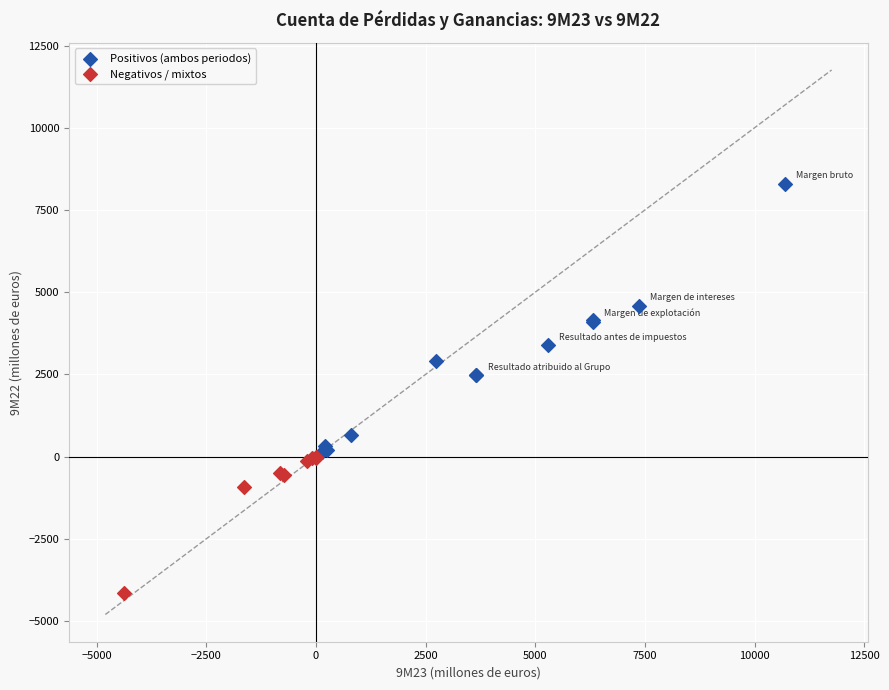

Which series has the largest Y range (max minus min)?

Positivos (ambos periodos)